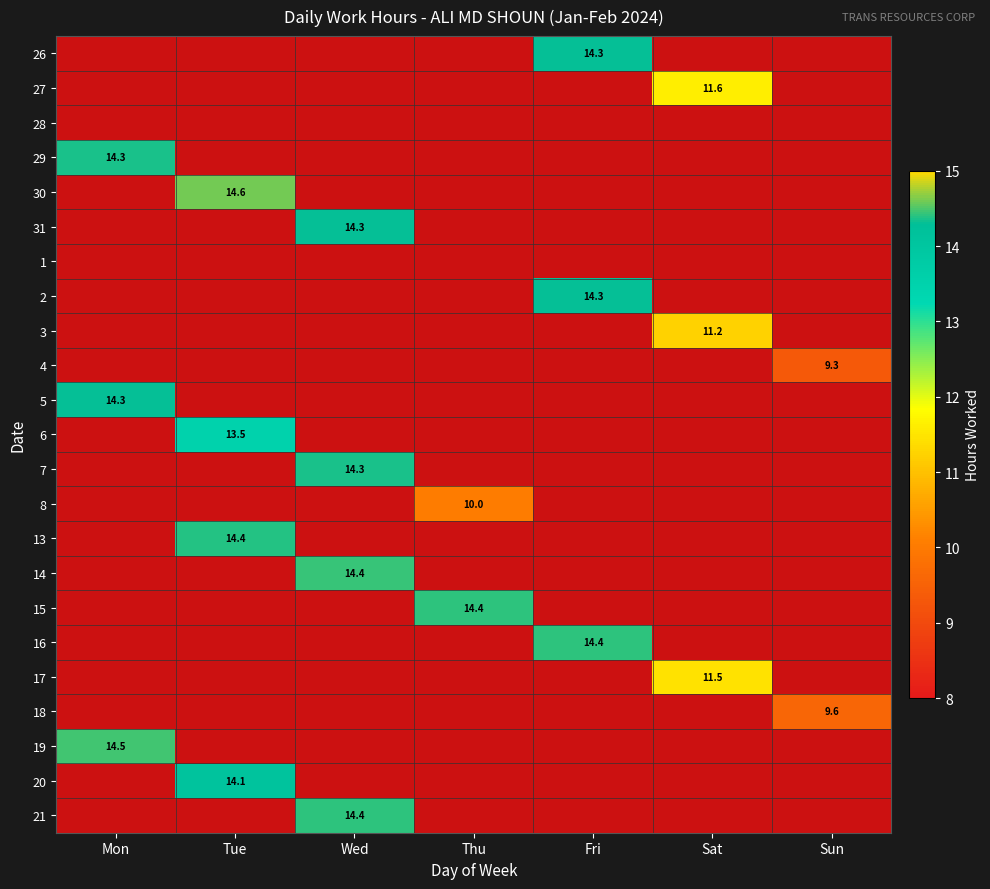

At how many categories does at least one series exceed 4?

7